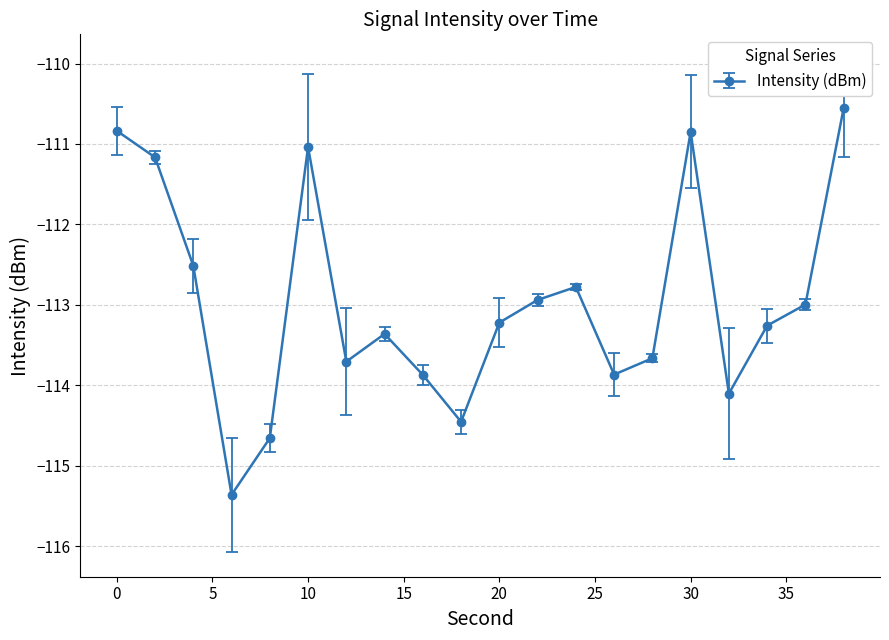

How many interior local peaks (higher than both neighbors) does the data have?

4